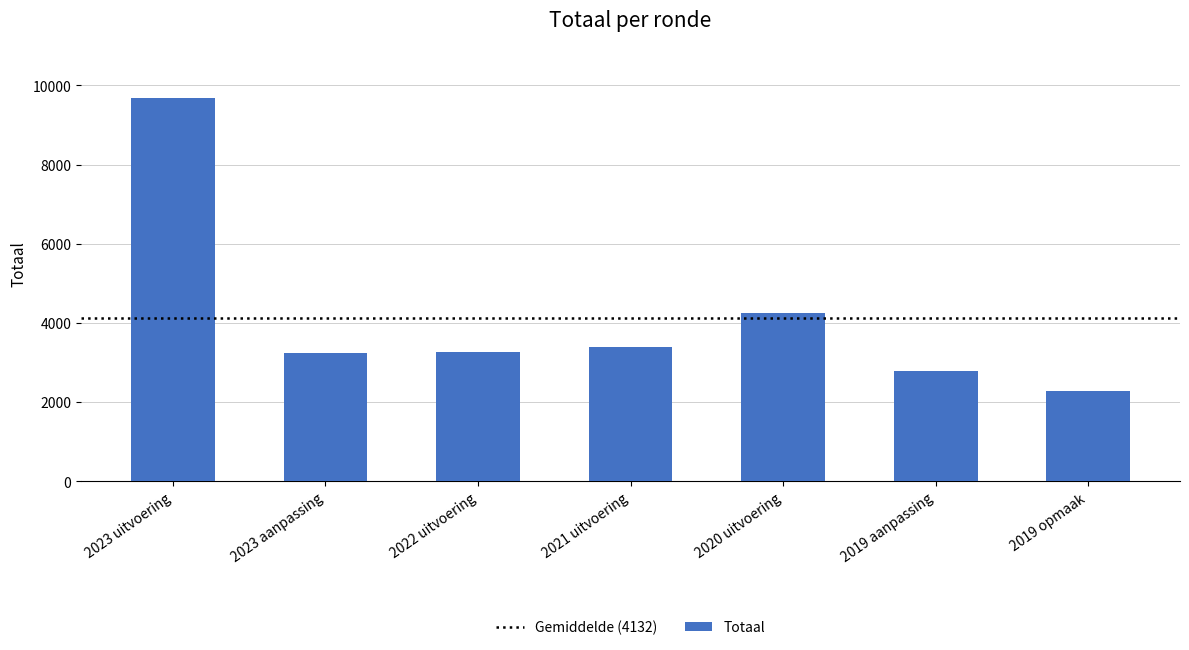

What is the label of the 2nd bar from the right?

2019 aanpassing